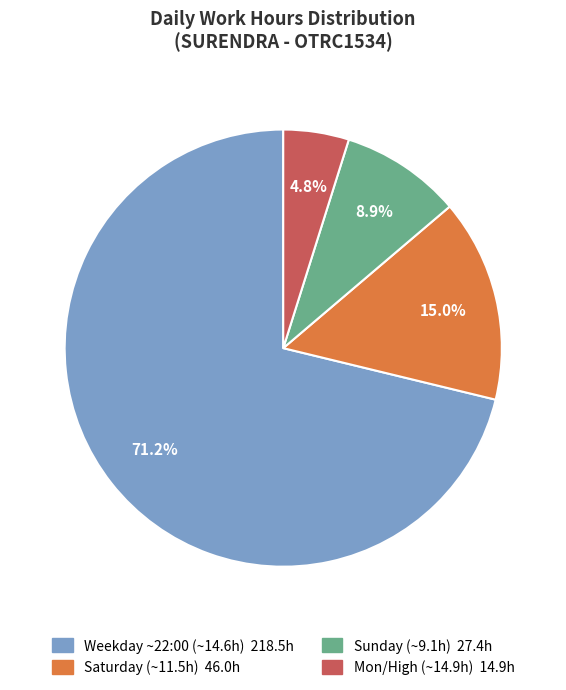

Is there any slice that represents more than half of the pie?

Yes